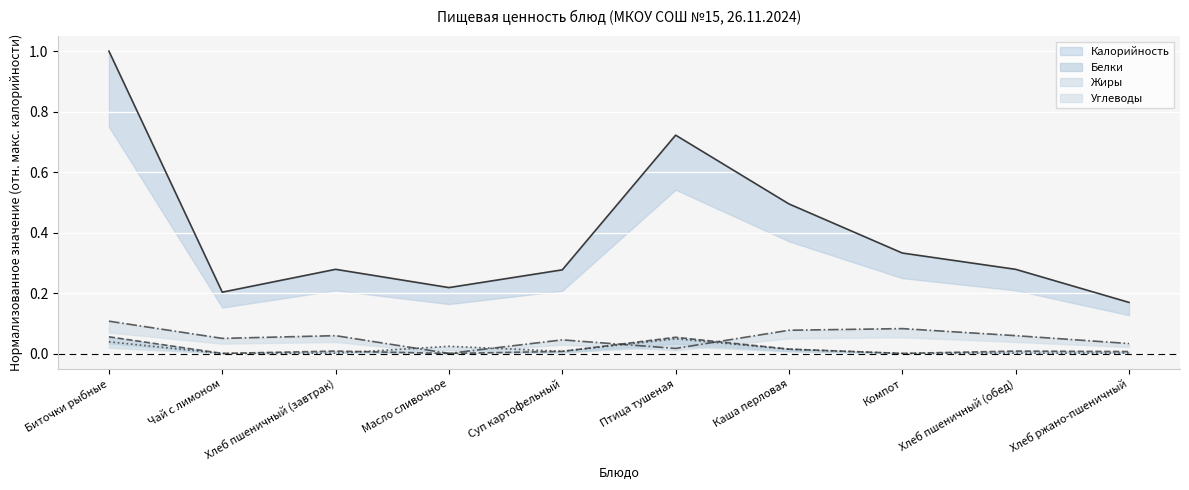

How many interior local valleys does the Жиры series have?

3